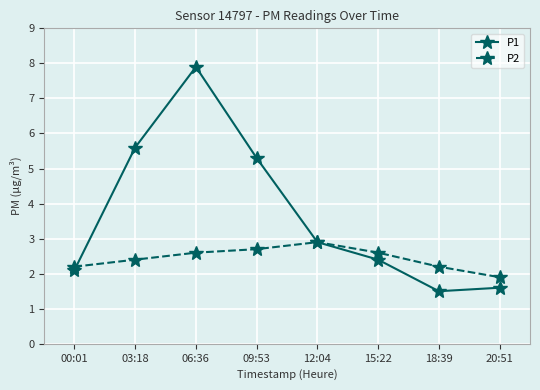

At which label does P1 first exceed 2?

00:01